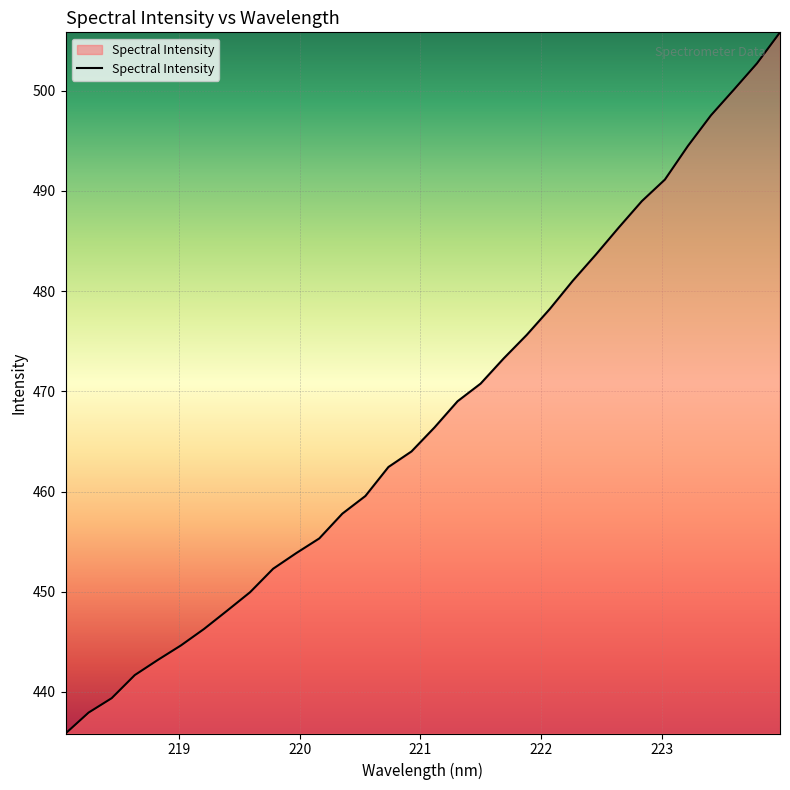

How many values are below 466?

16